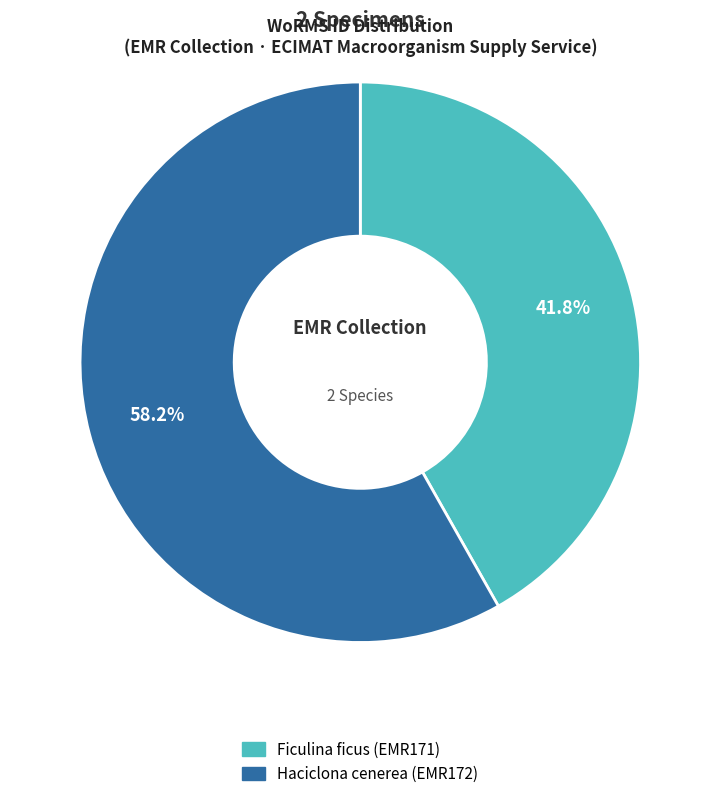

To the nearest percent, what percentage of the pie is Ficulina ficus (EMR171)?

42%